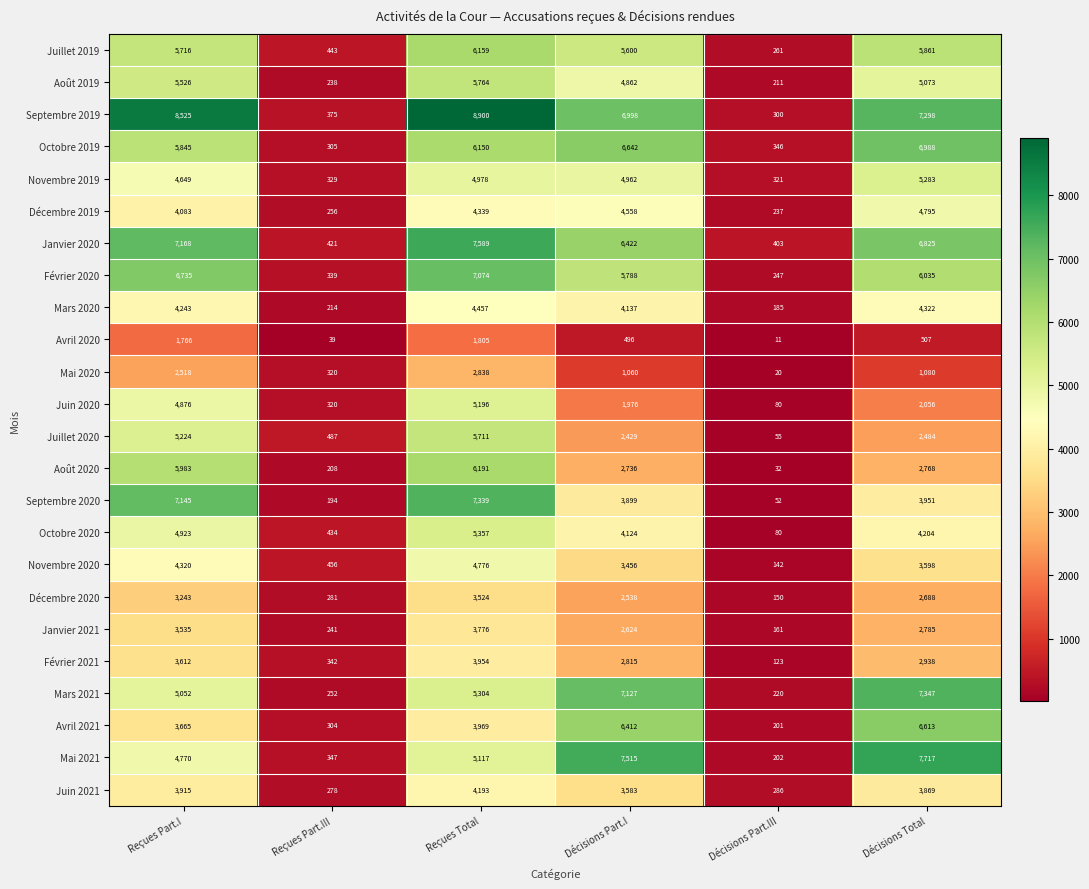

At which label does Novembre 2019 first exceed 4962?

Reçues Total